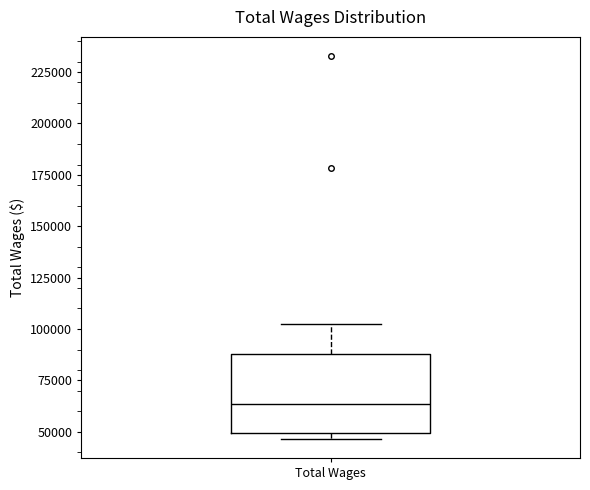

Transcribe this box plot: give where the median line is, the range the box spans, and where the two whiskers end, as read against the y-axis. The values are not printed on the chart, so give them approximately, as read against the axis.

median 65000, box 50000 to 90000, whiskers 45000 to 100000